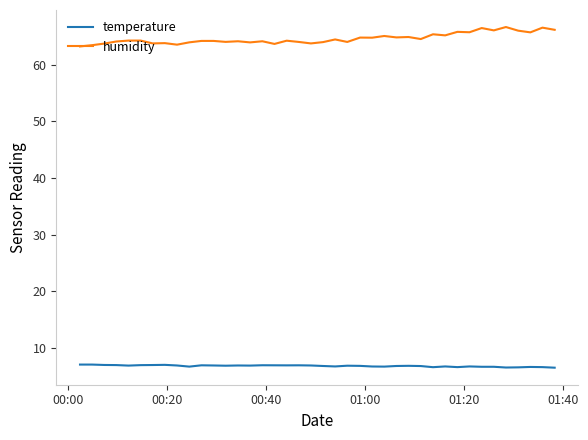

Which series has the largest total across all categories?

humidity